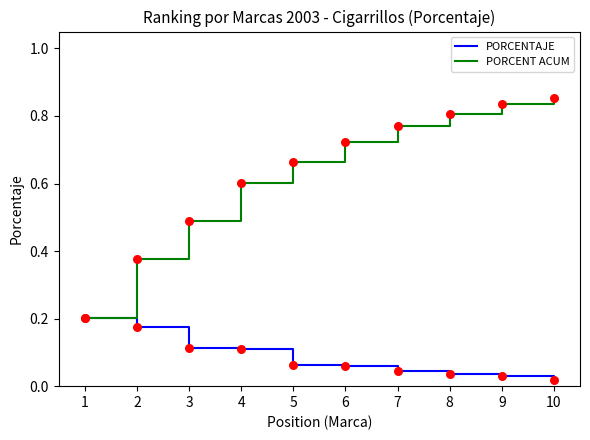

Between 3 and 7, which series saw the biggest shift?

PORCENT ACUM